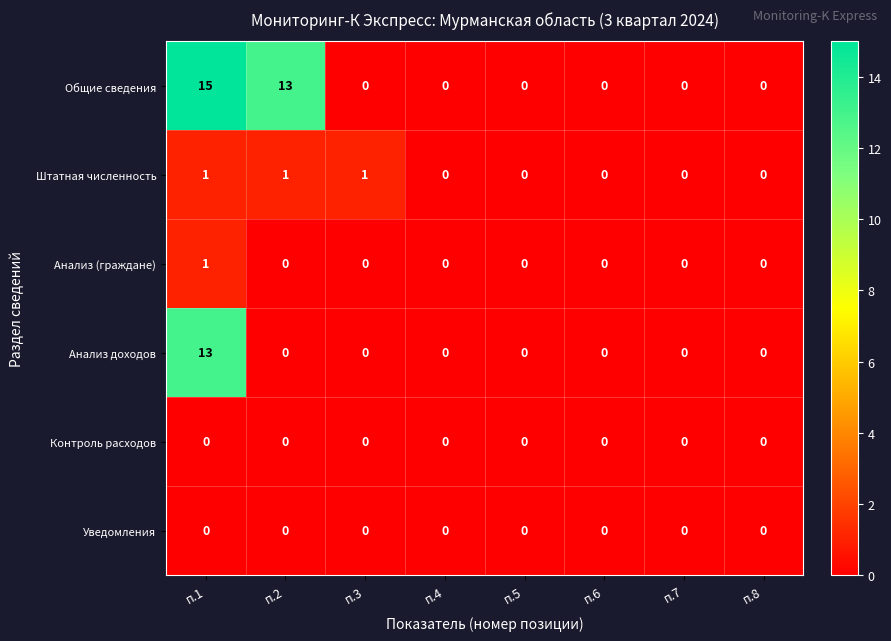

At which category is the sum across all series the highest?

п.1